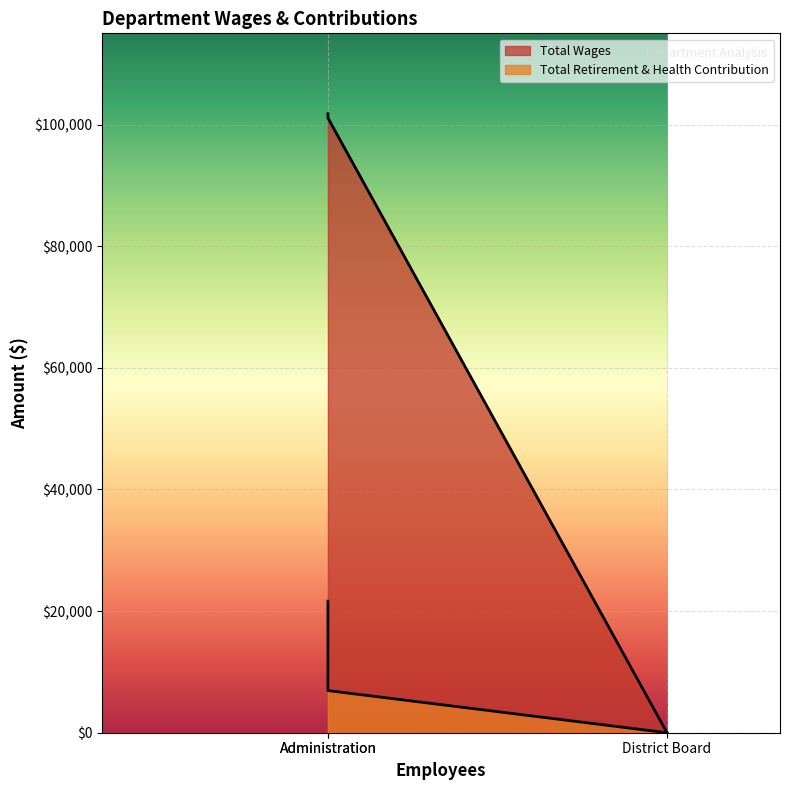

Reading left to right, extract all data points from this chart.

Total Wages: 101772	101084	0
Total Retirement & Health Contribution: 21627	6934	0